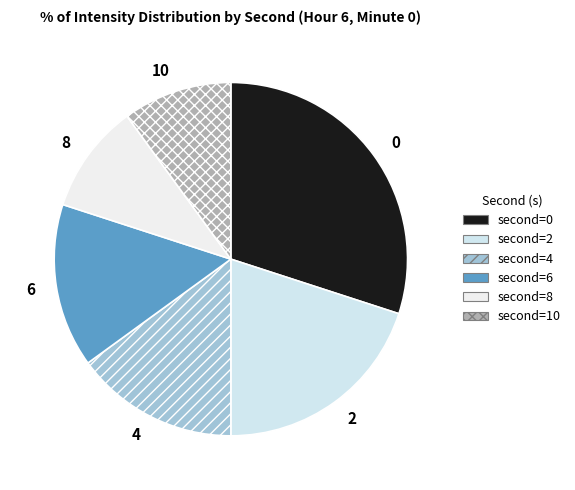

Is there any slice that represents more than half of the pie?

No